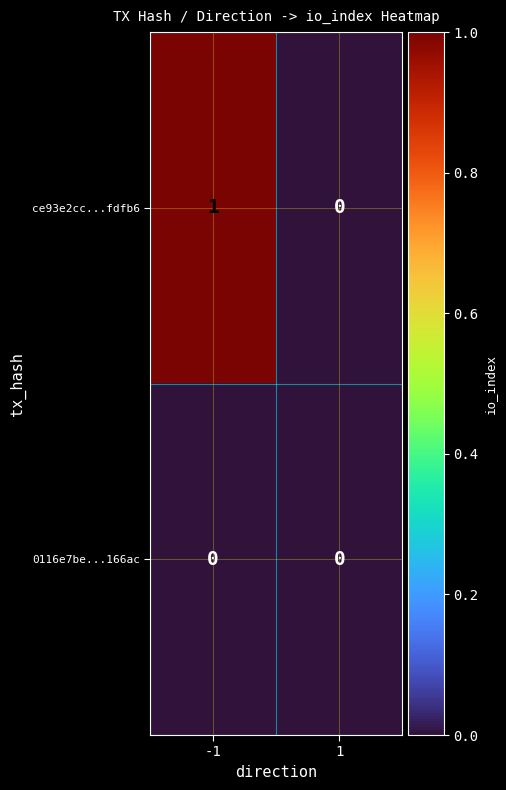

Which series has the largest total across all categories?

ce93e2cc...fdfb6